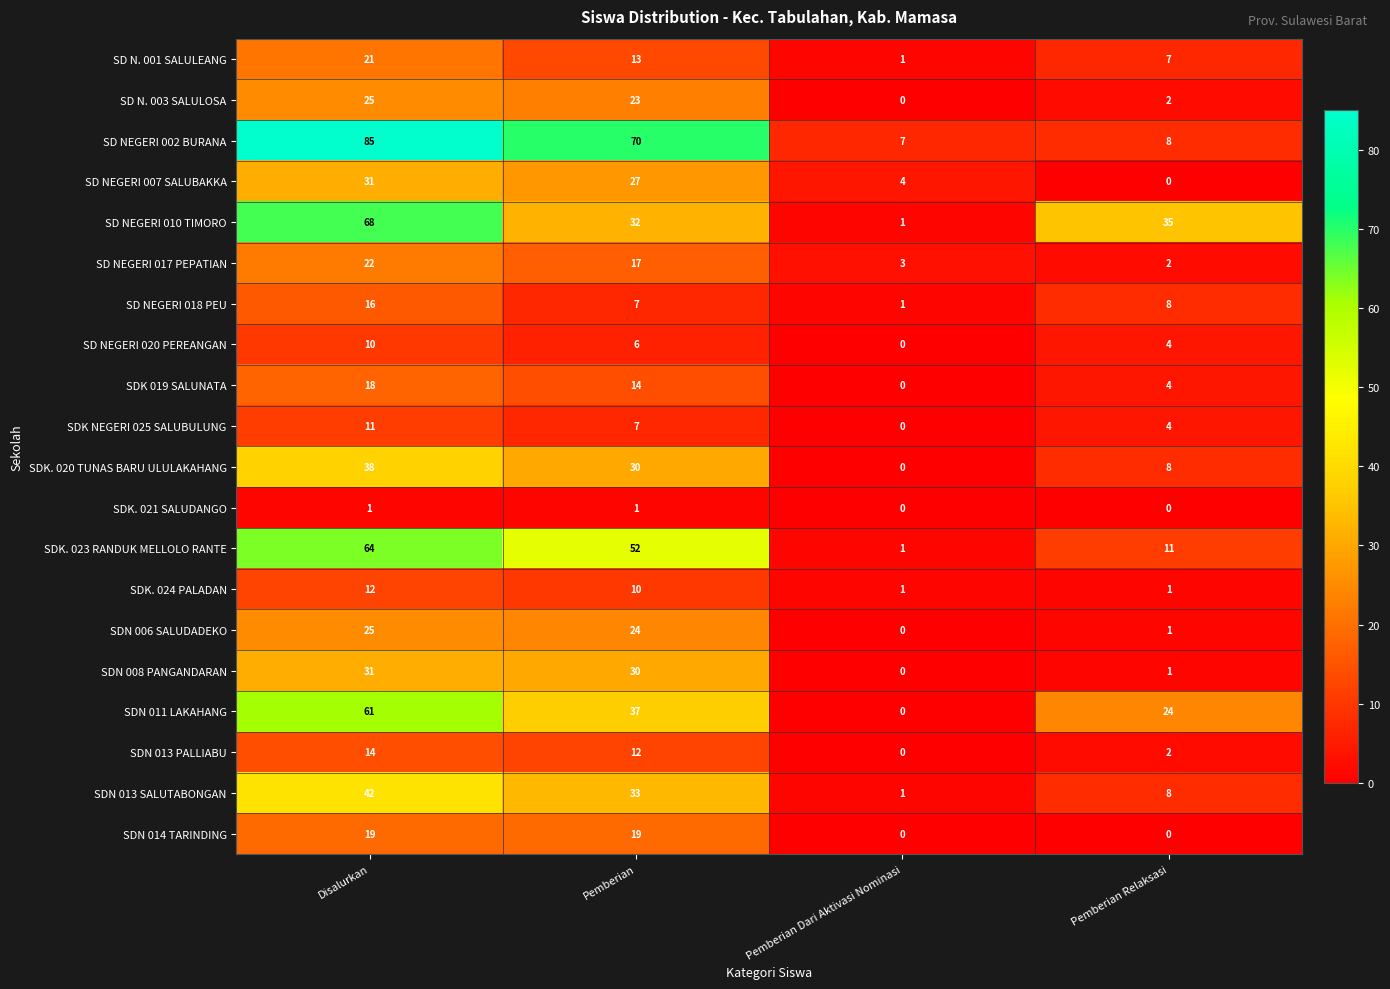

Which series has the widest spread of values?

SD NEGERI 002 BURANA